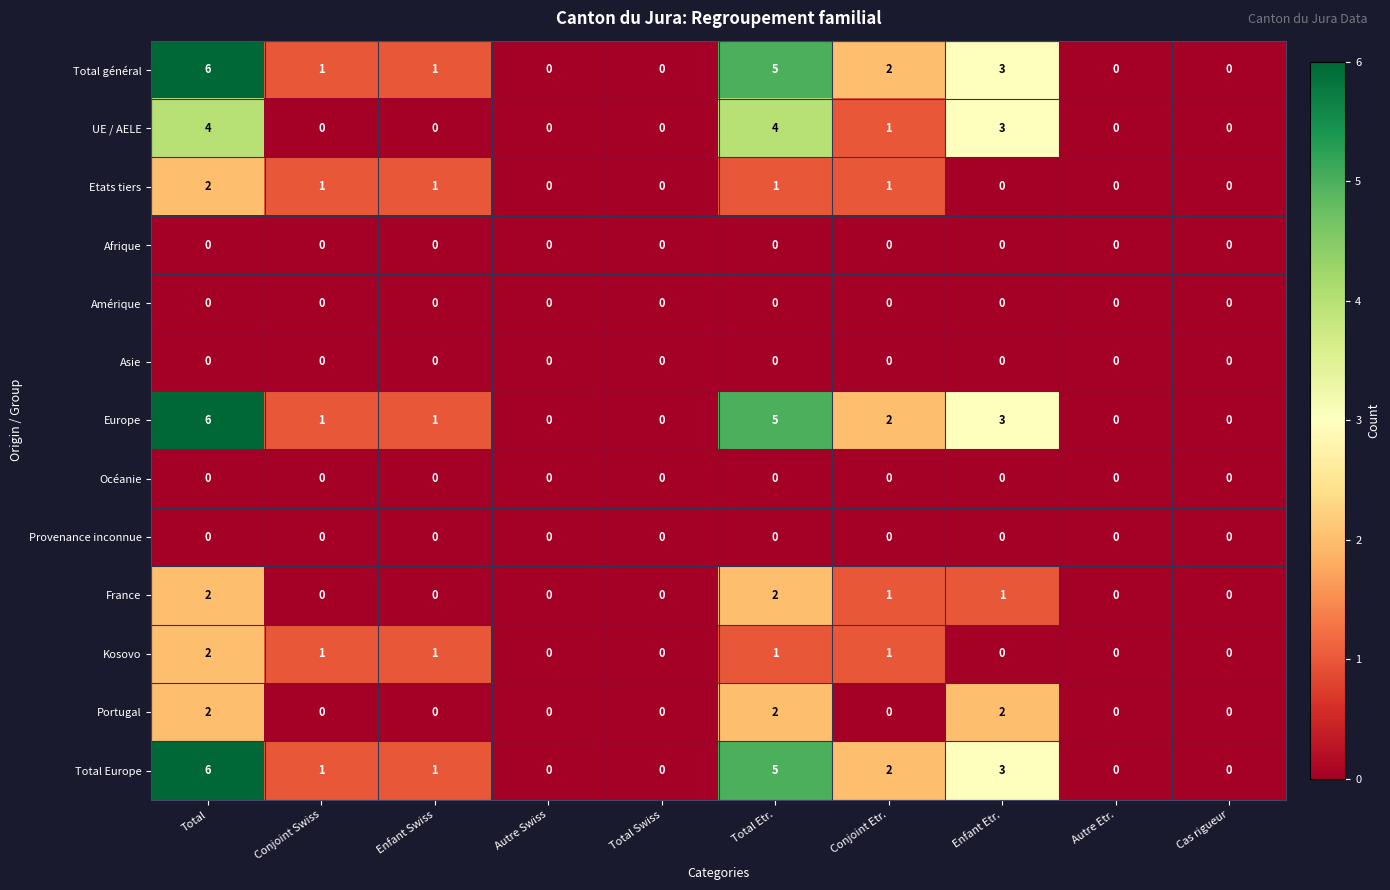

How many Total général values are between 0 and 3?

8